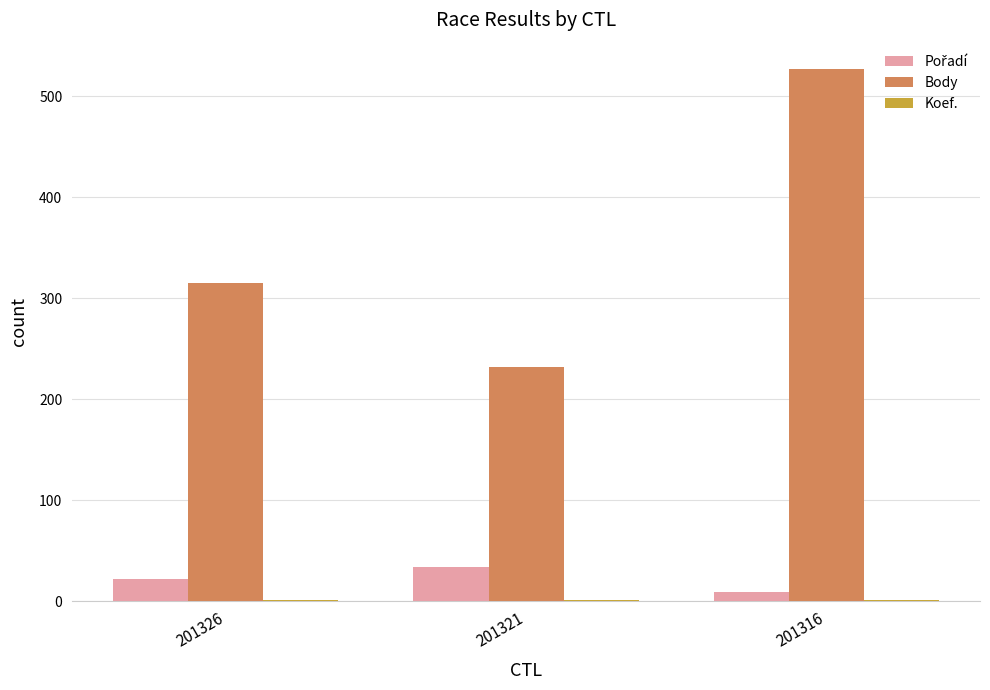

What is the difference between the Body values at 201316 and 201321?

295